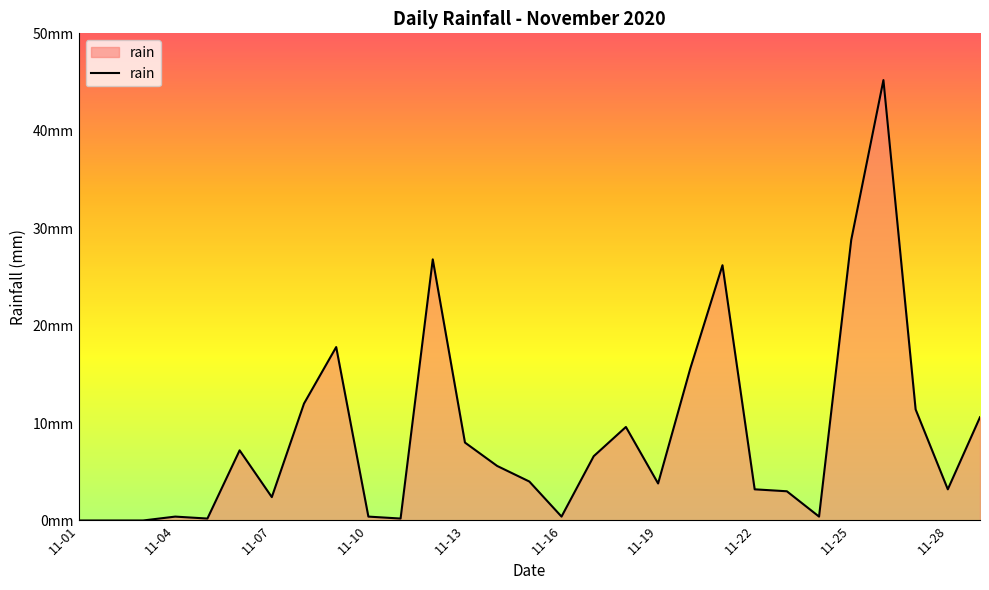

Is this an area chart (filled region under the line)?

Yes